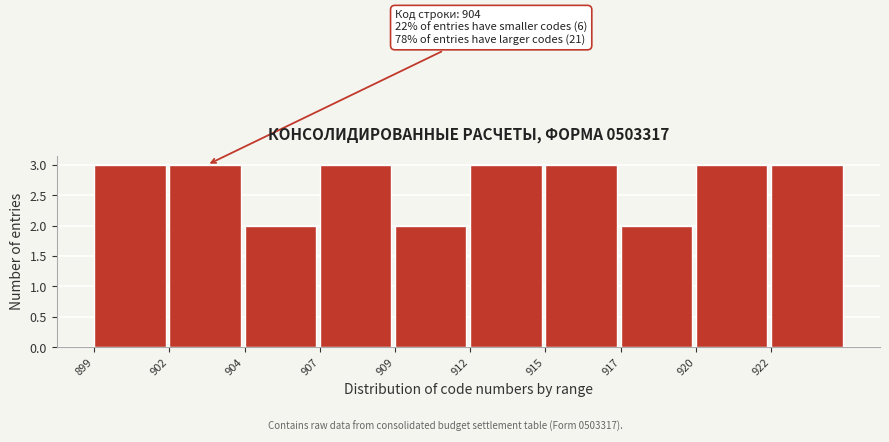

Reading right to left, transcribe all the data shown in this chart.

3	3	2	3	3	2	3	2	3	3